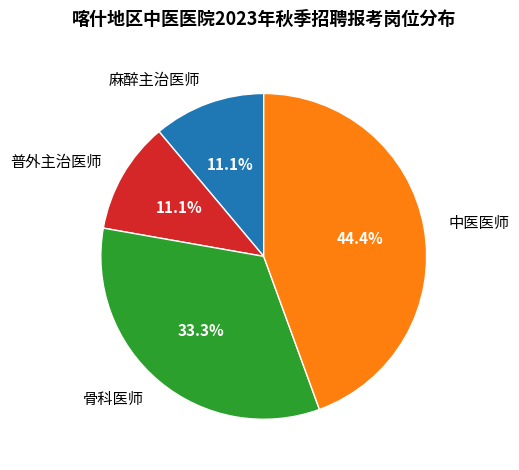

Does any single category account for the majority?

No